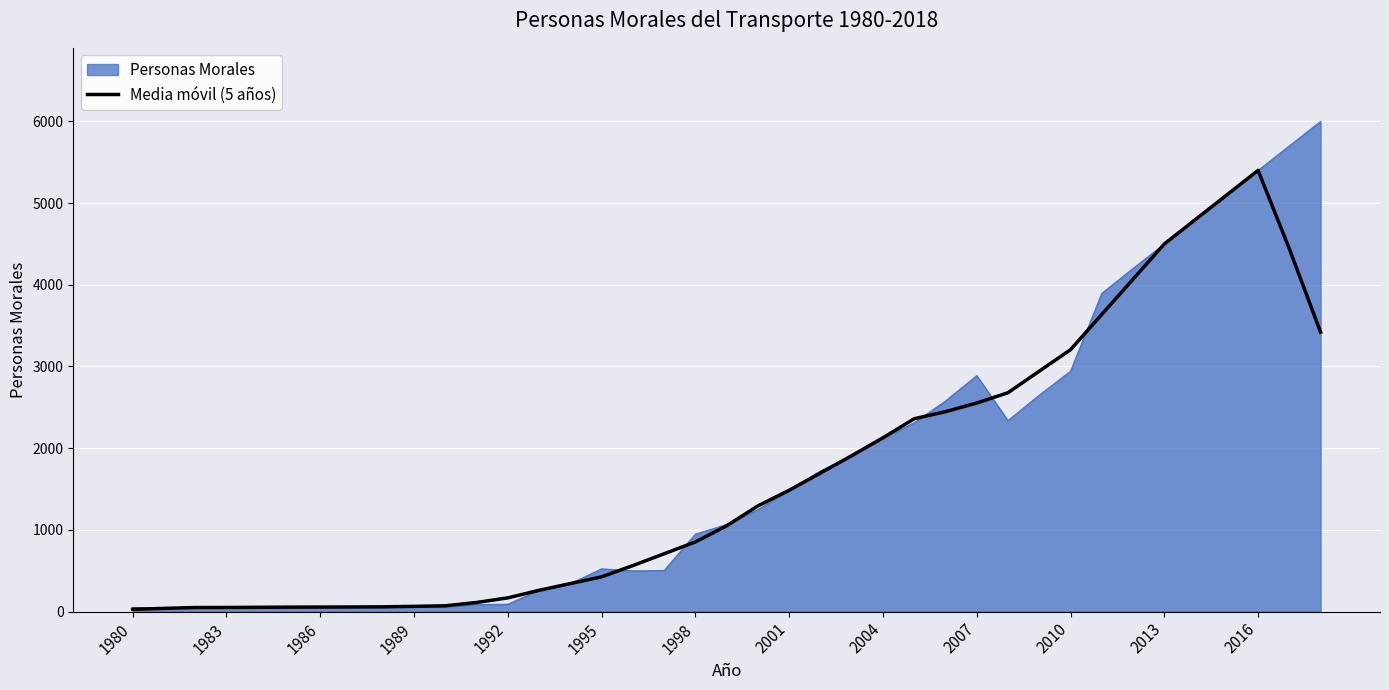

What is the maximum value shown in the chart?

6000.0